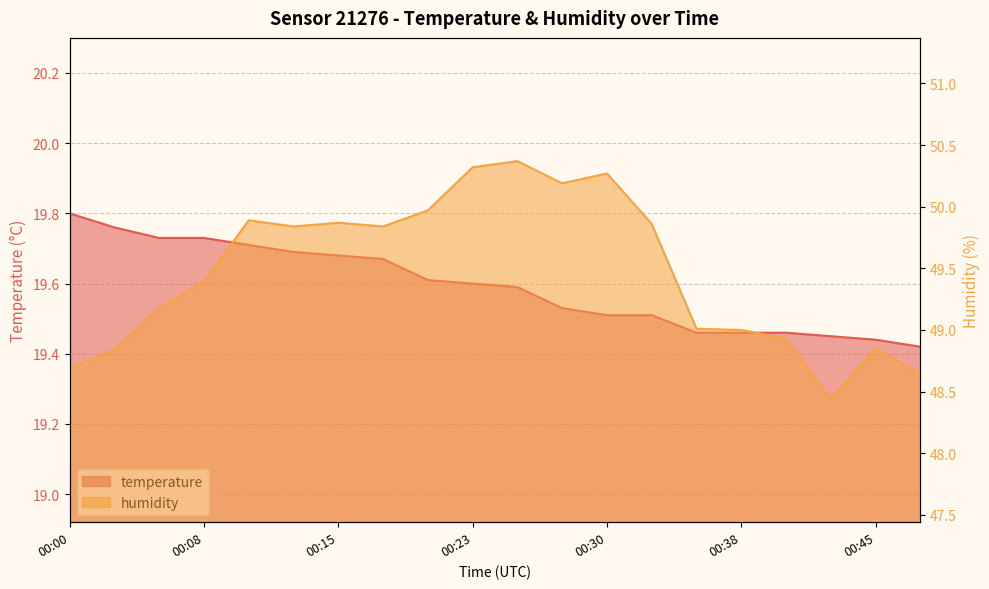

The humidity series shows 81.1 at 00:20. True or false?

False